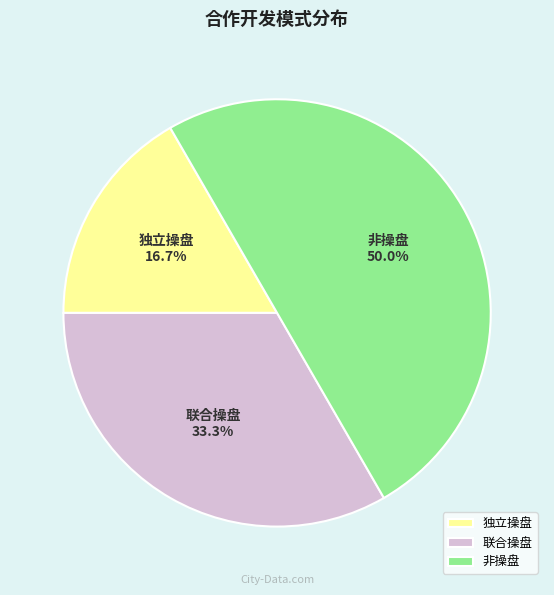

To the nearest percent, what percentage of the pie is 非操盘?

50%